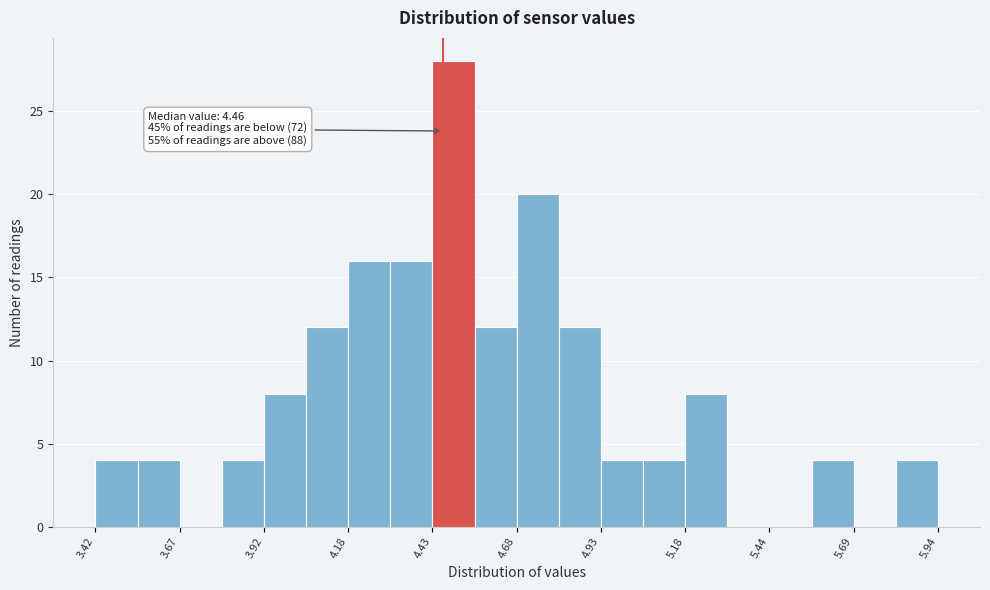

Around what value on the x-axis is the tallest bar? Give the approximate position of its centre, as read against the axis.

4.50